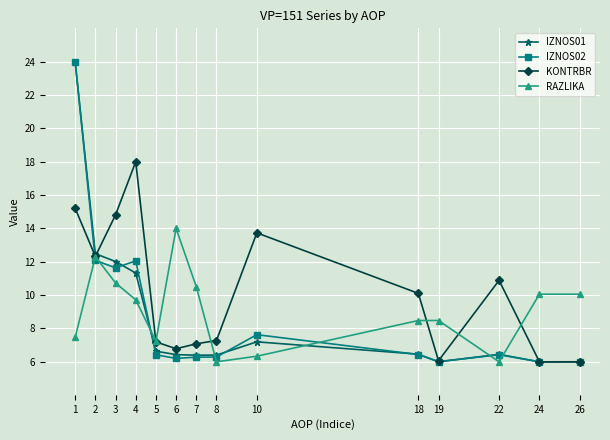

True or false: KONTRBR has a value of 10.9 at 22.

True